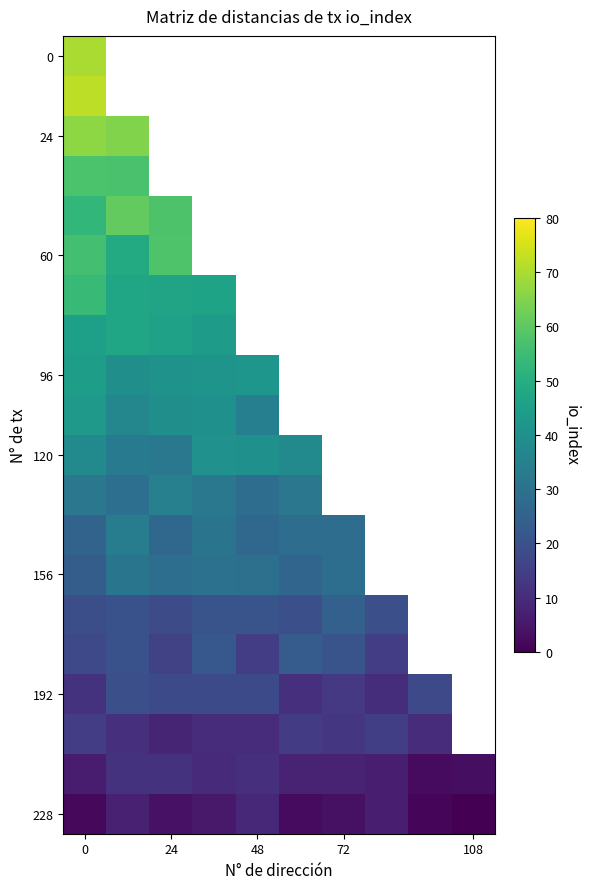

At which category does the chart reach its minimum across all series?

108